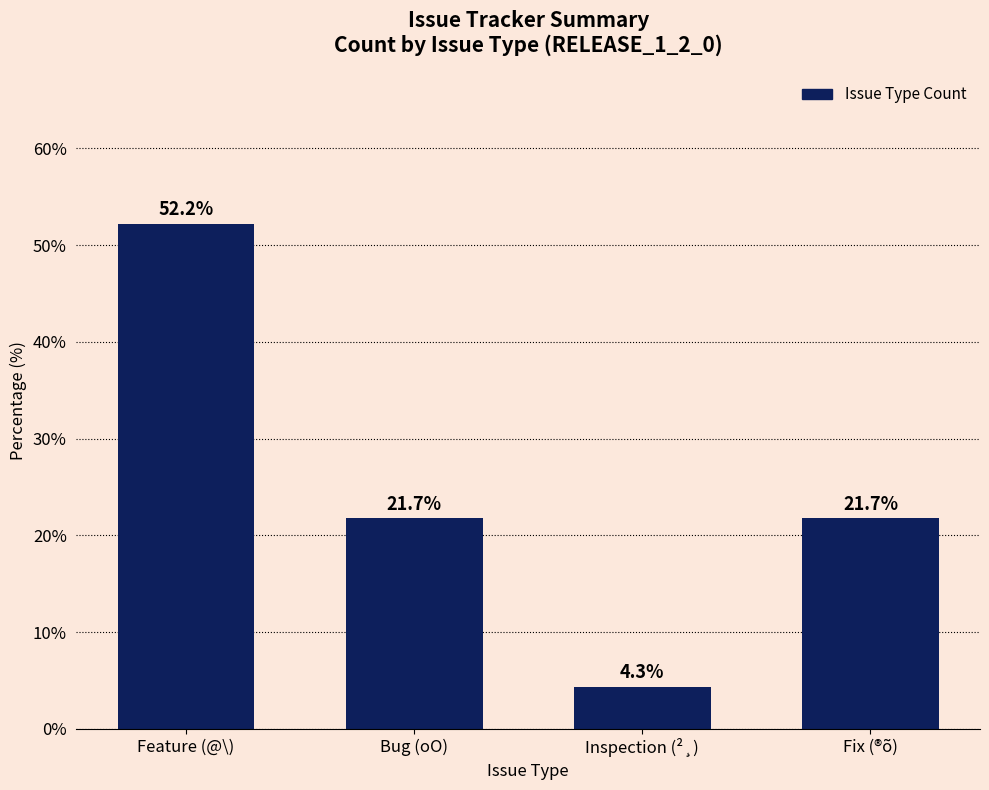

How many data points are less than 21?

1